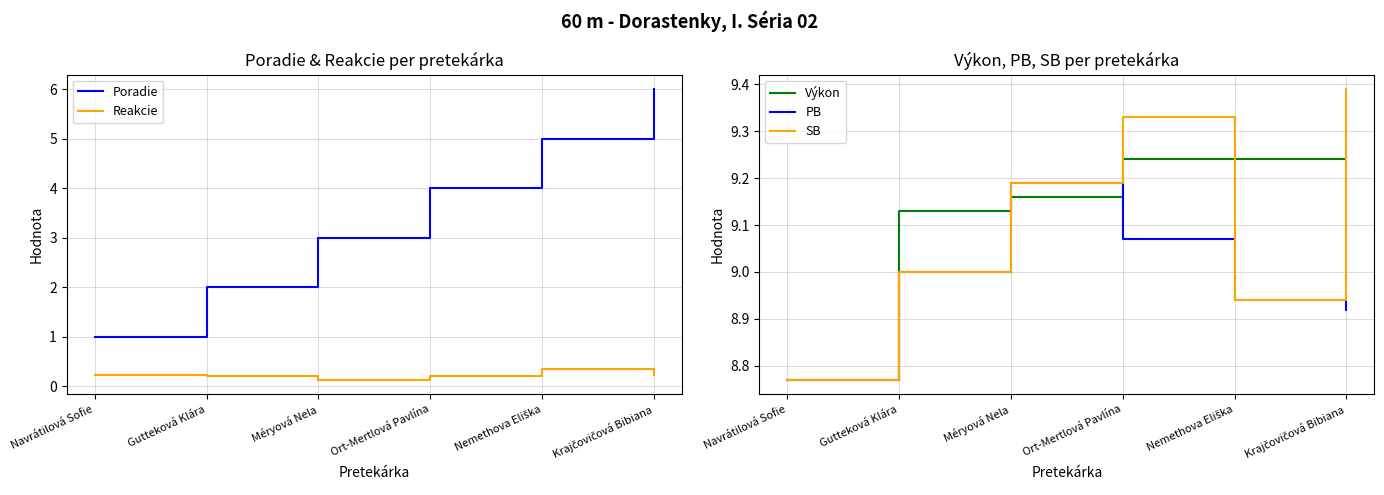

Does the chart display data point markers on the line(s)?

No